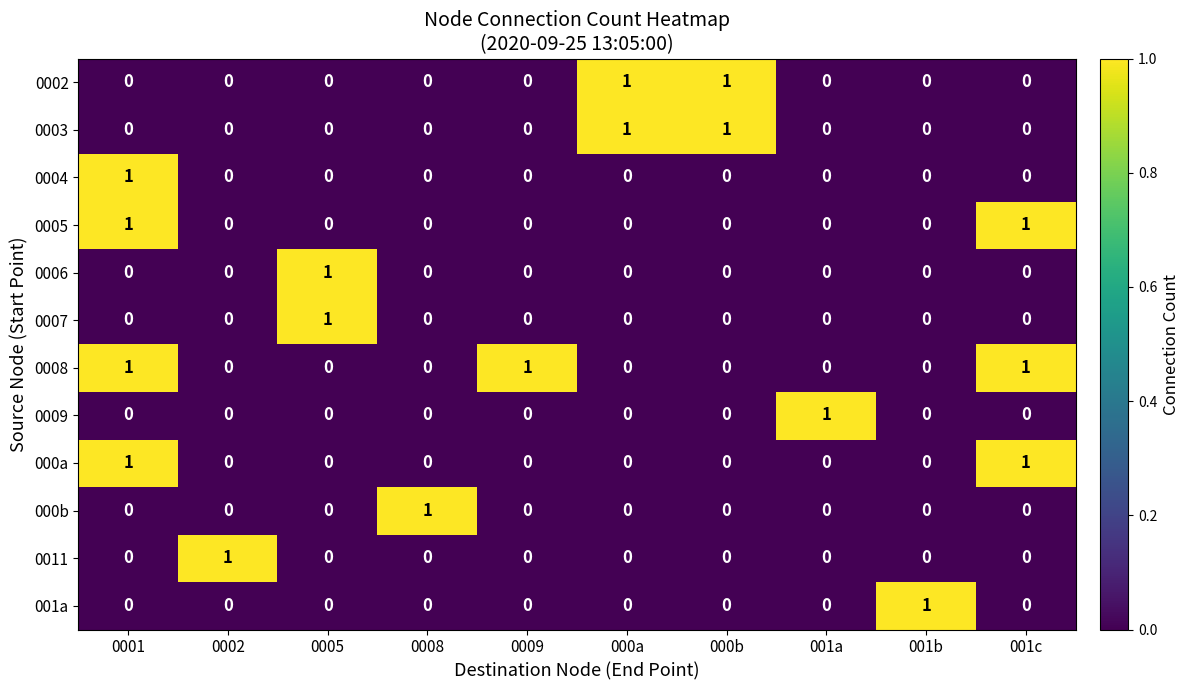

True or false: 0008 has a value of 0 at 001b.

True